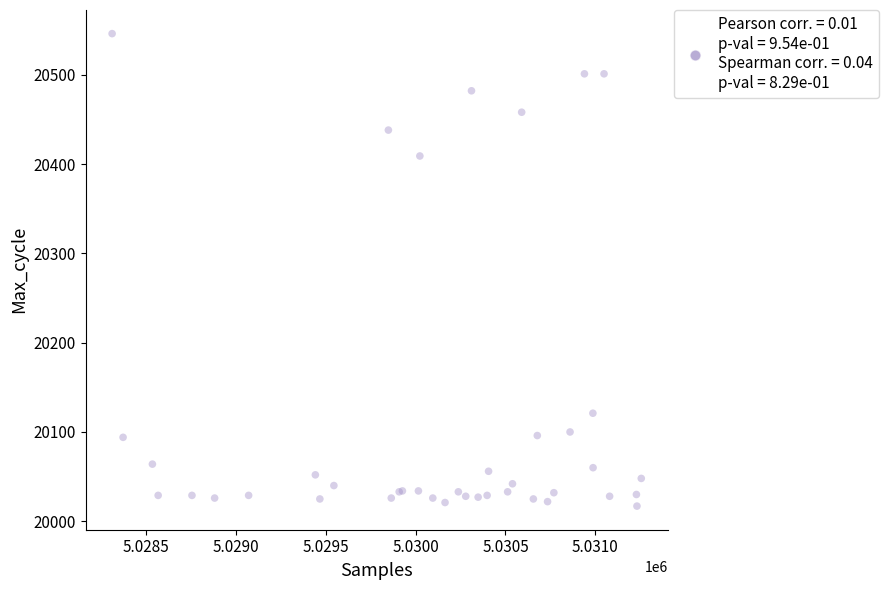

What Y value in the scatter plot is closest to 20281?

20409